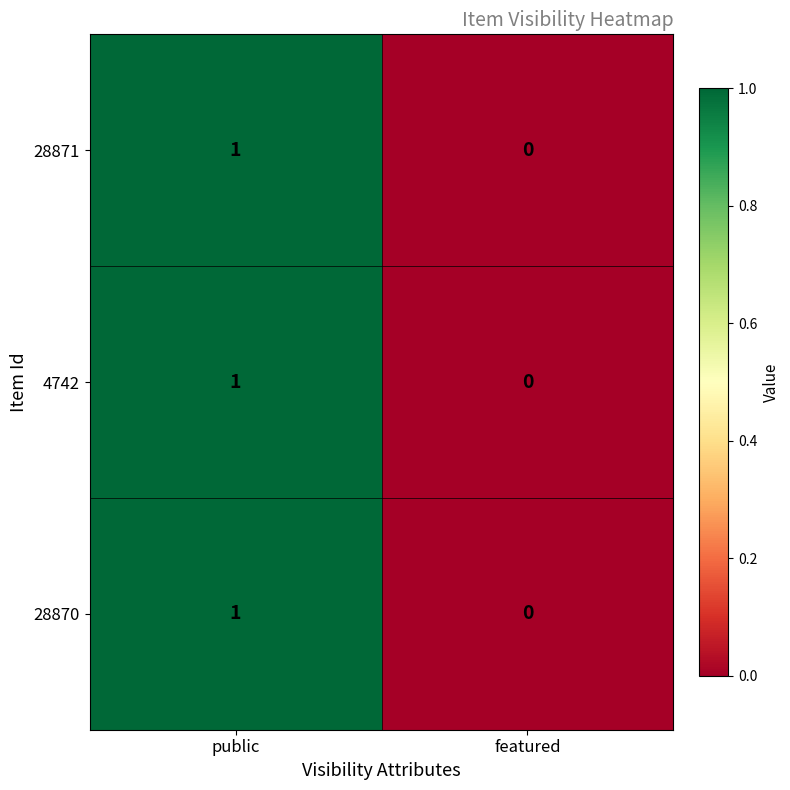

Reading left to right, list all the values displayed in this chart.

28871: public=1	featured=0
4742: public=1	featured=0
28870: public=1	featured=0